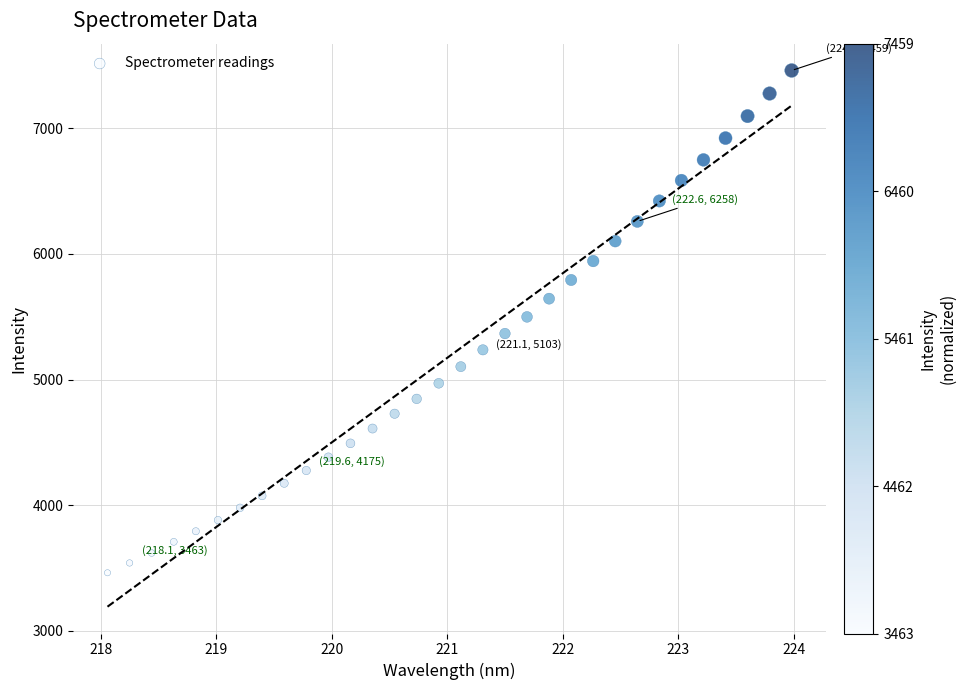

What is the range of X values (max minus min)?

5.9